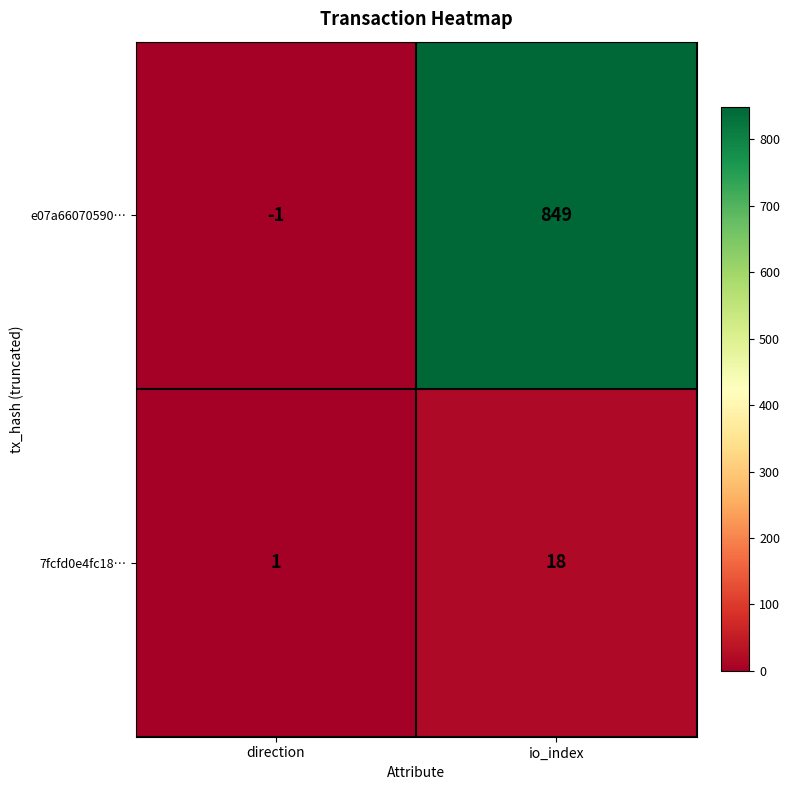

Reading right to left, transcribe all the data shown in this chart.

e07a66070590…: io_index=849	direction=-1
7fcfd0e4fc18…: io_index=18	direction=1